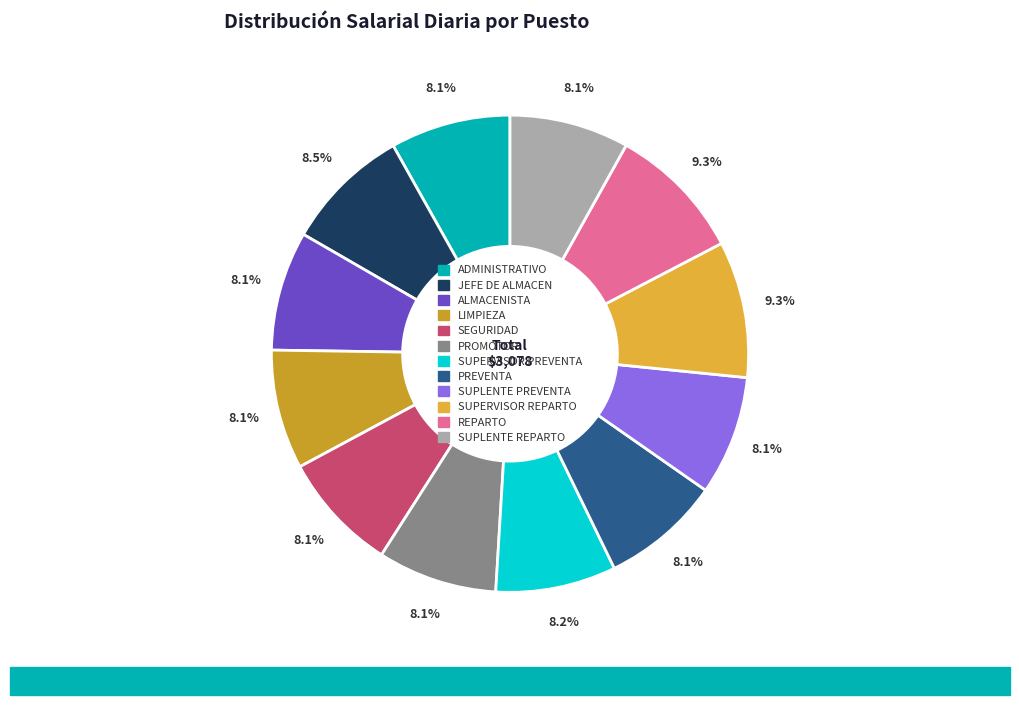

How many slices are in this pie chart?

12